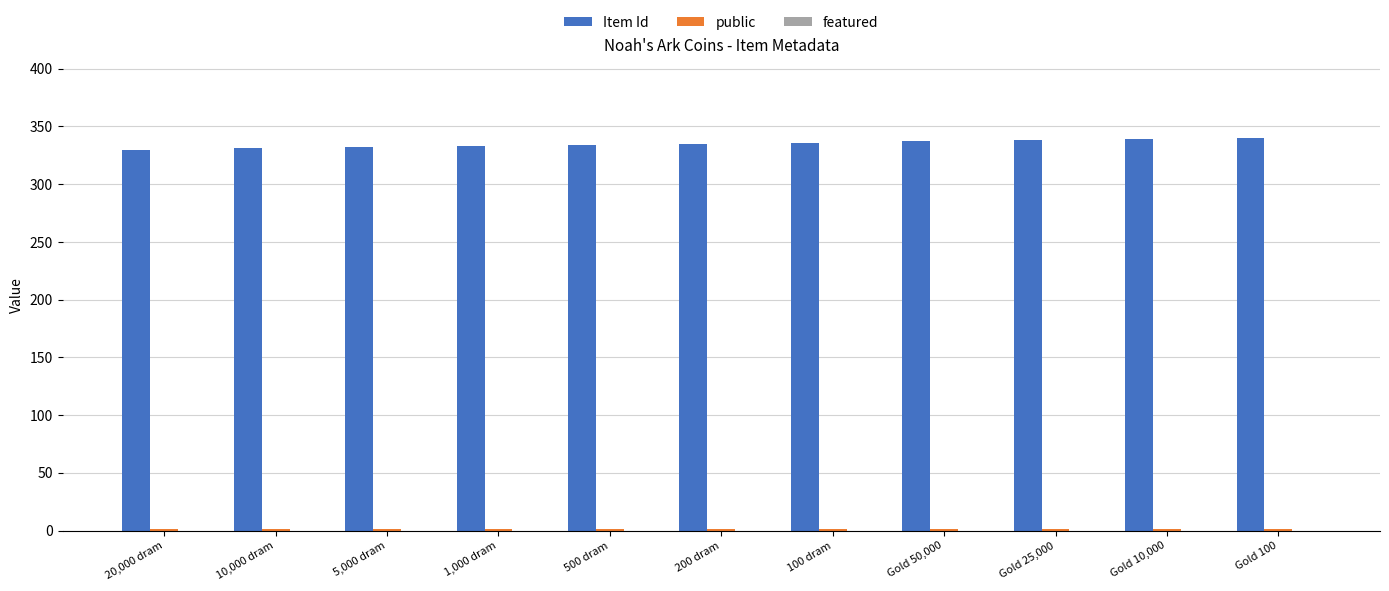

What is the maximum value shown in the chart?

340